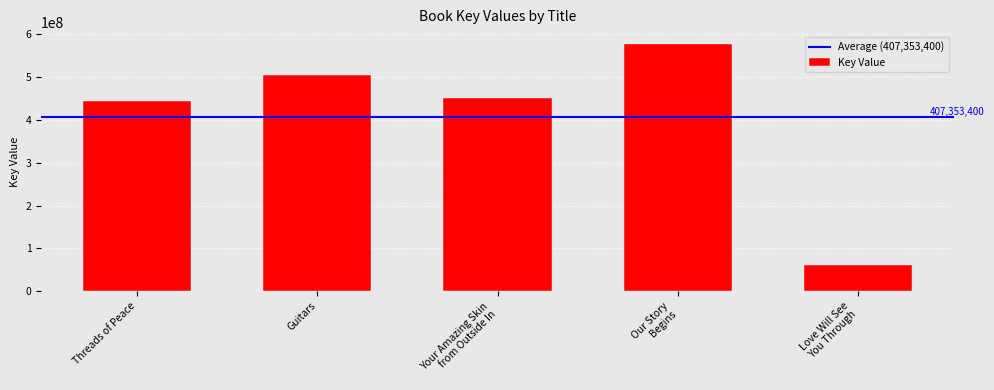

How many bars are there in total?

5